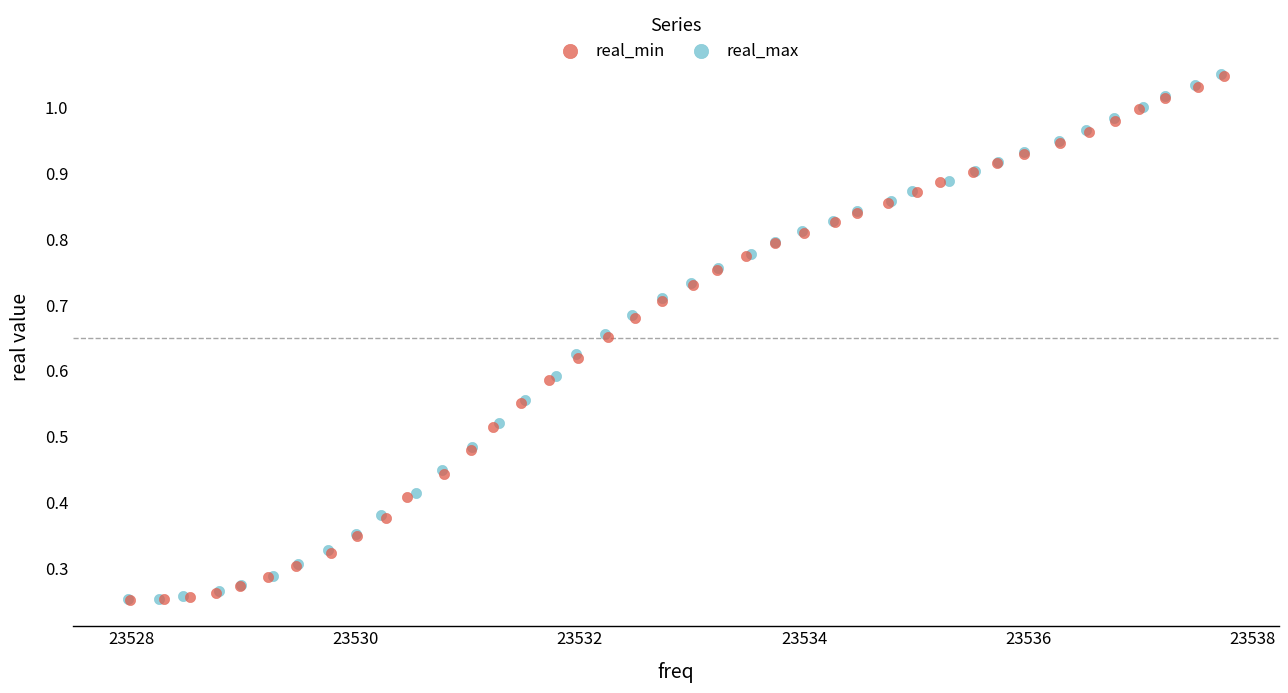

Which series has the largest Y range (max minus min)?

real_max